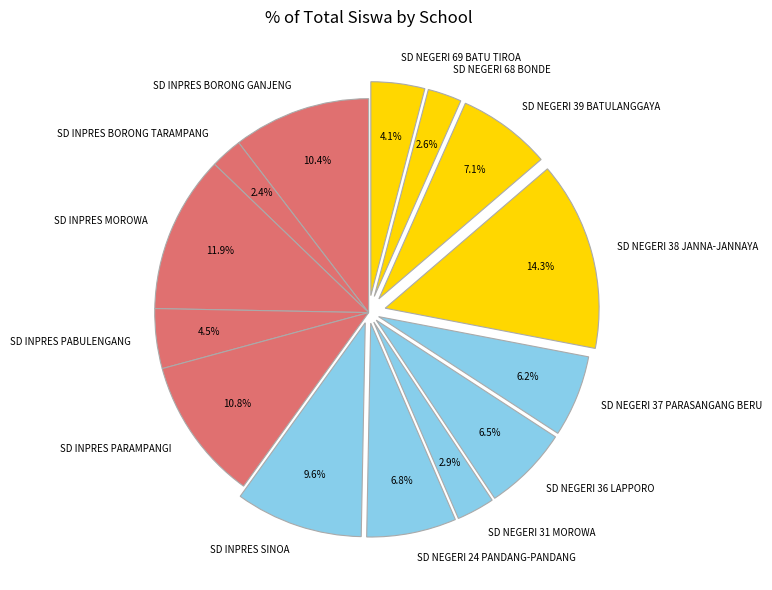

Is it true that SD INPRES SINOA is 1% of the pie?

False